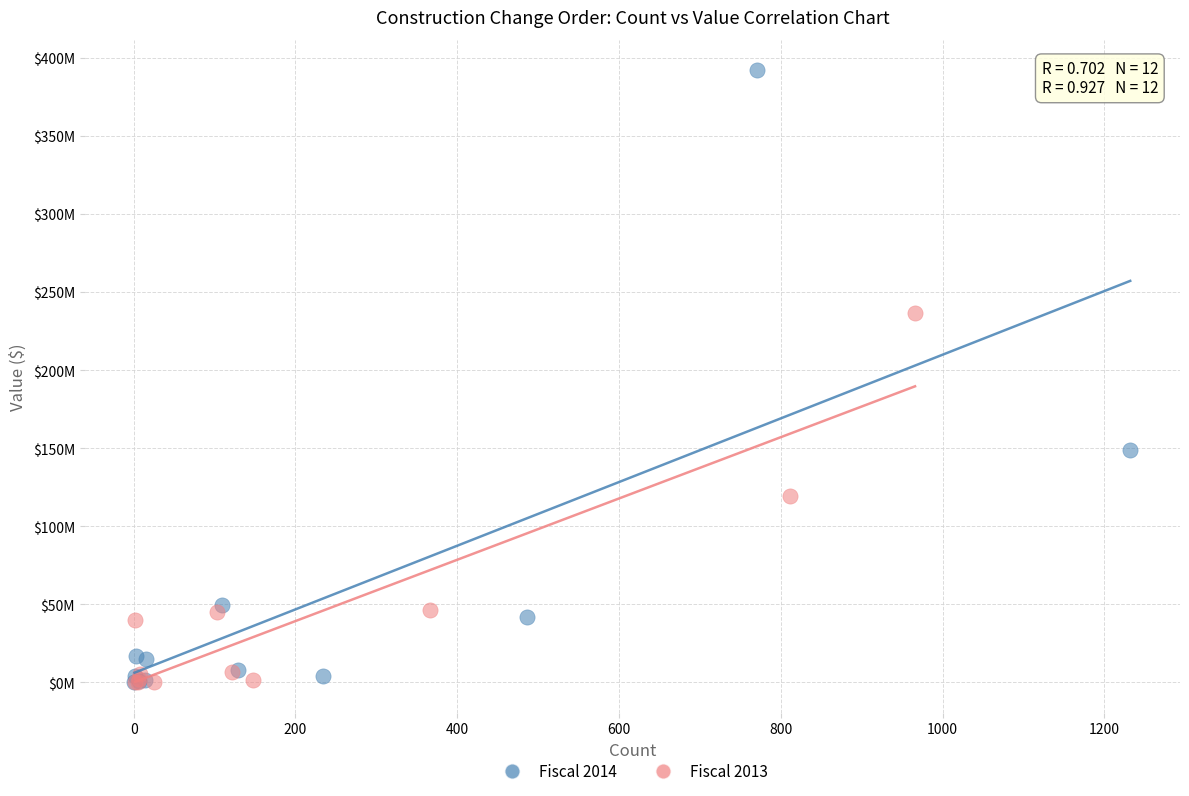

What are all the series names shown in the legend?

Fiscal 2014, Fiscal 2013